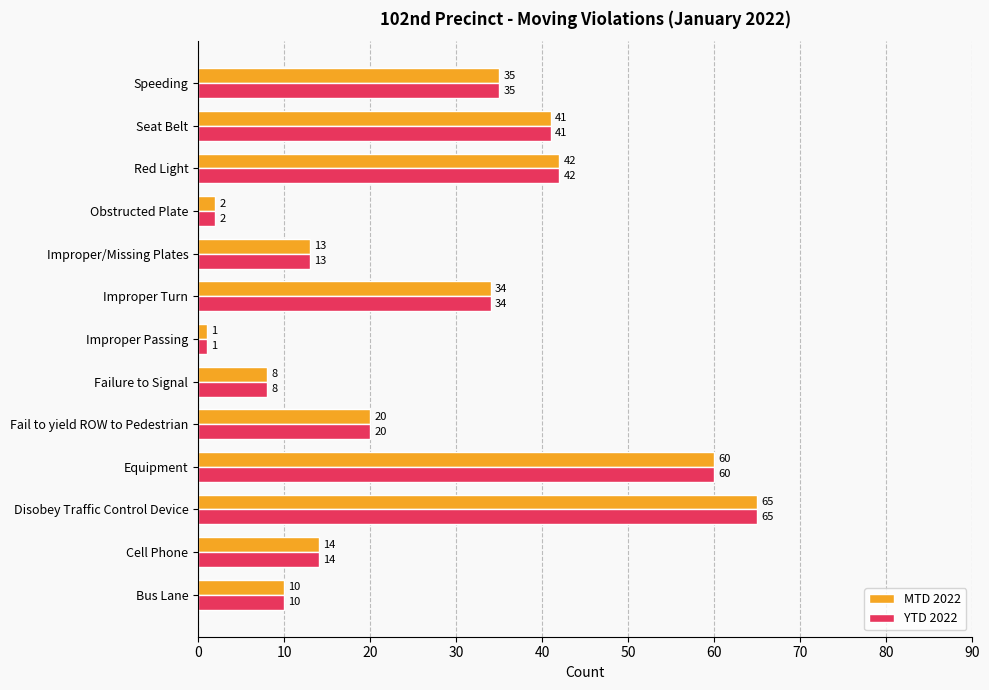

At which label is MTD 2022 closest to 33?

Improper Turn